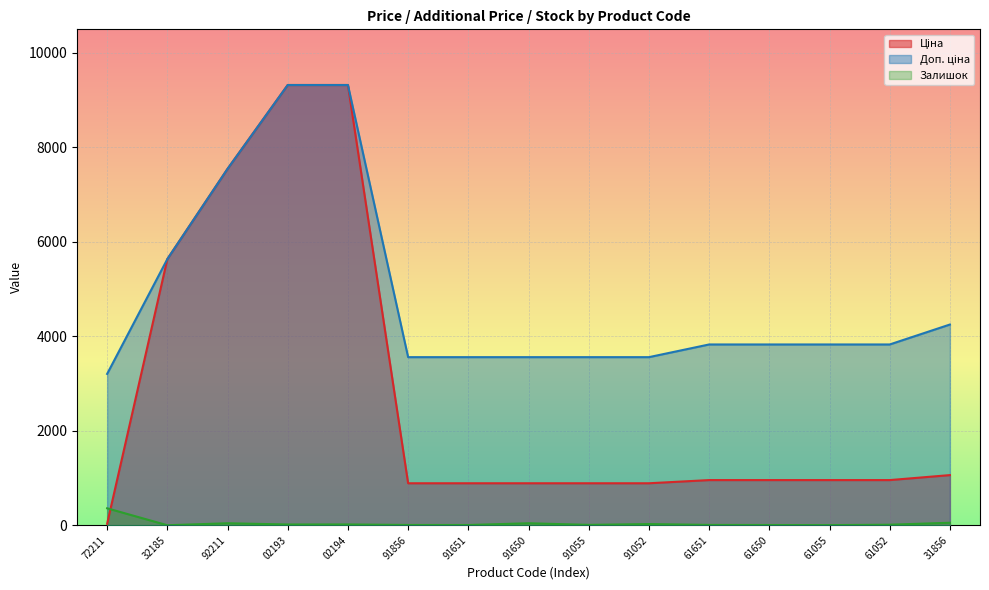

At how many categories does at least one series exceed 4990?

4